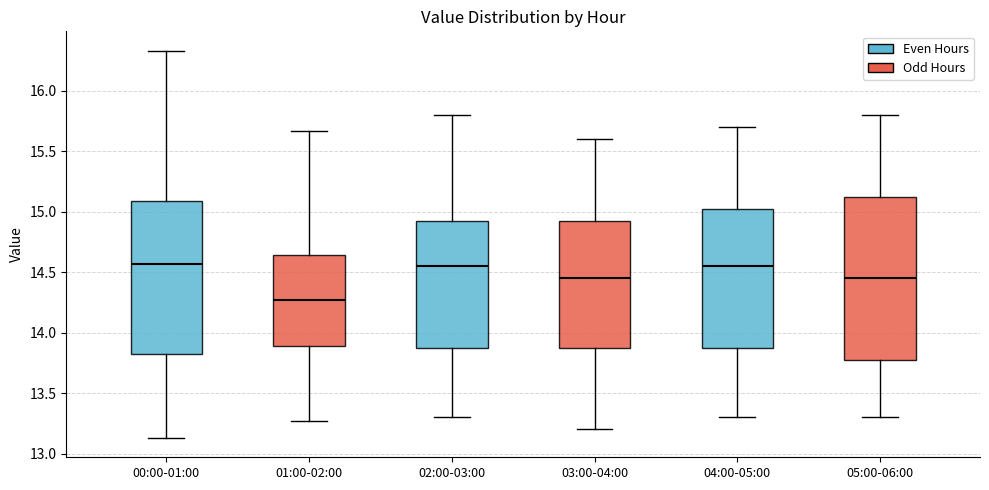

Reading left to right, transcribe this box plot: for each box, give where its median line is, the range the box spans, and where its two whiskers end, as read against the y-axis. The values are not printed on the chart, so give them approximately, as read against the axis.

00:00-01:00: median 14.55, box 13.80 to 15.10, whiskers 13.15 to 16.35
01:00-02:00: median 14.25, box 13.90 to 14.65, whiskers 13.25 to 15.65
02:00-03:00: median 14.55, box 13.90 to 14.95, whiskers 13.30 to 15.80
03:00-04:00: median 14.45, box 13.90 to 14.95, whiskers 13.20 to 15.60
04:00-05:00: median 14.55, box 13.90 to 15.05, whiskers 13.30 to 15.70
05:00-06:00: median 14.45, box 13.80 to 15.15, whiskers 13.30 to 15.80